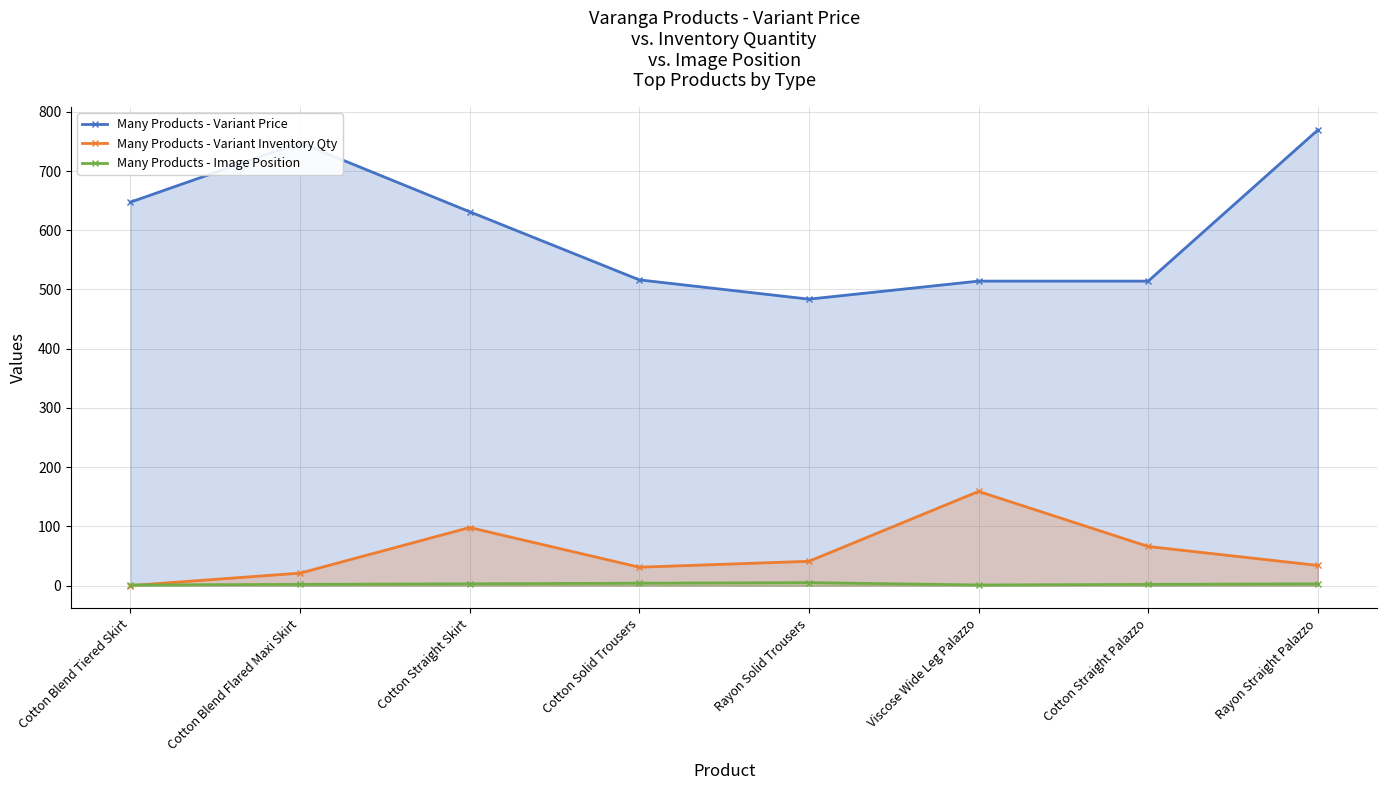

True or false: Many Products - Variant Price has more than 1 interior local peaks.

False